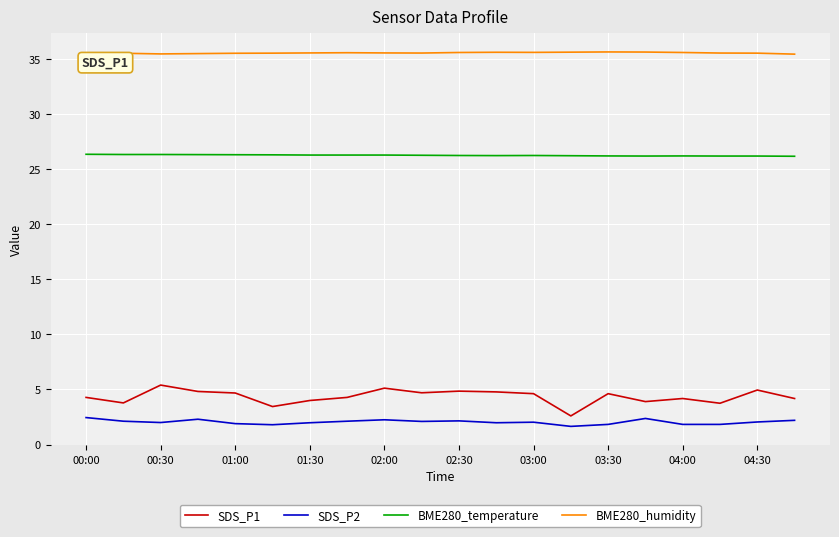

How many BME280_temperature values are between 26 and 27?

20